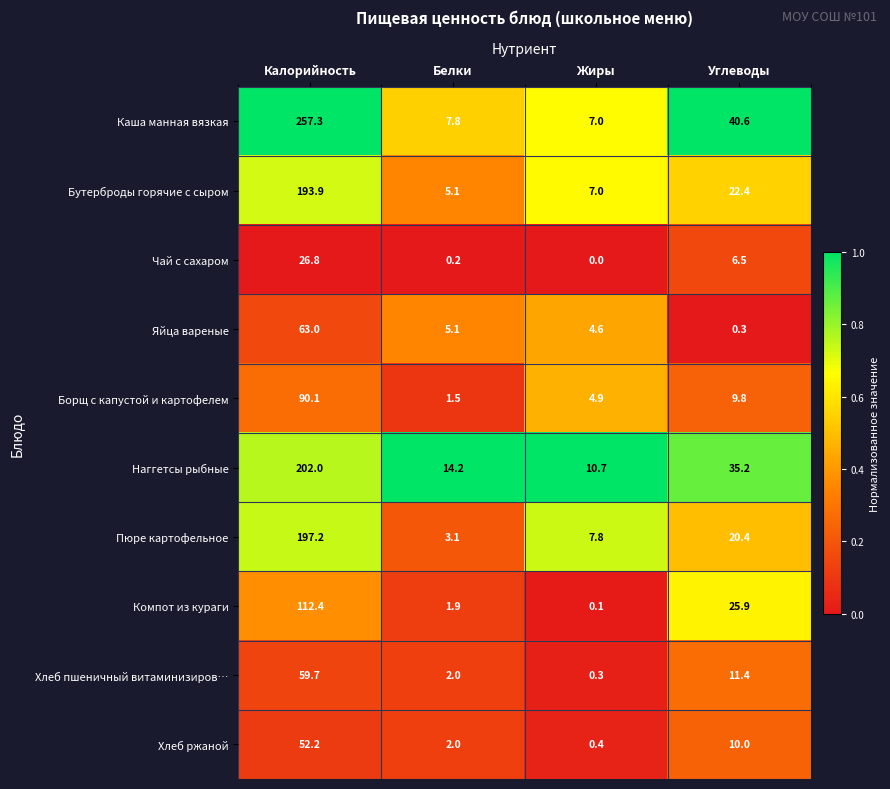

Between Калорийность and Жиры, which series saw the biggest shift?

Каша манная вязкая